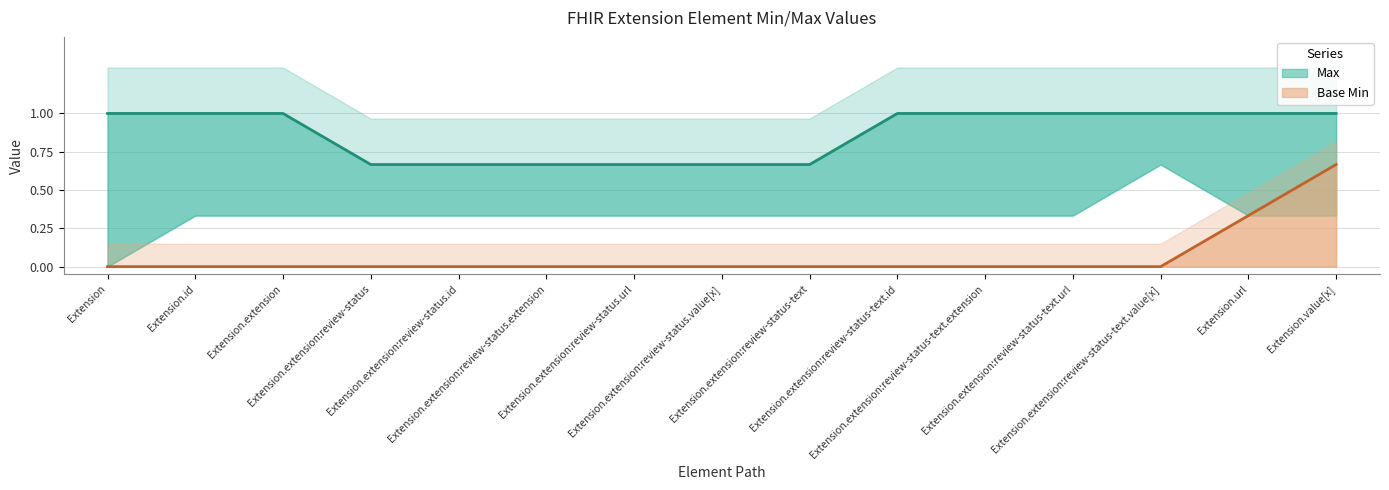

What is the sum of the Max values at Extension.id and Extension.extension:review-status-text.extension?

2